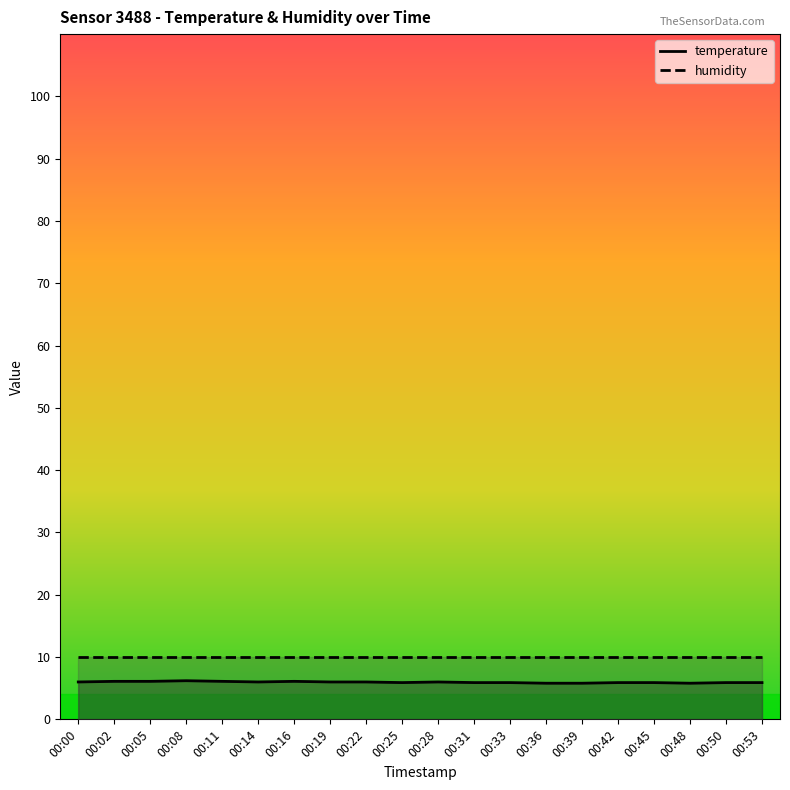

At which category is the sum across all series the highest?

00:08